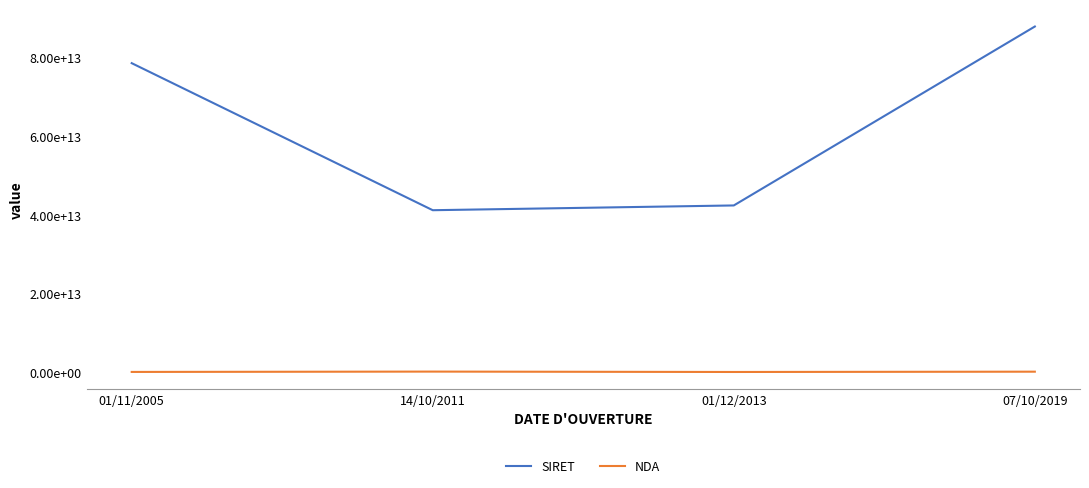

What is the difference between the SIRET values at 07/10/2019 and 14/10/2011?

46736272499937